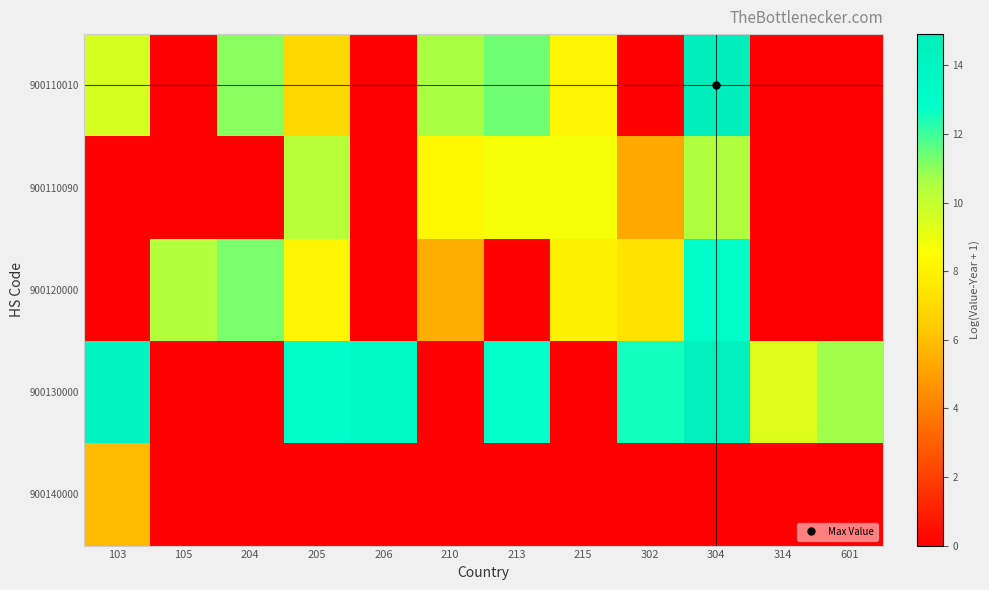

Which series has the largest range (max minus min)?

900110010